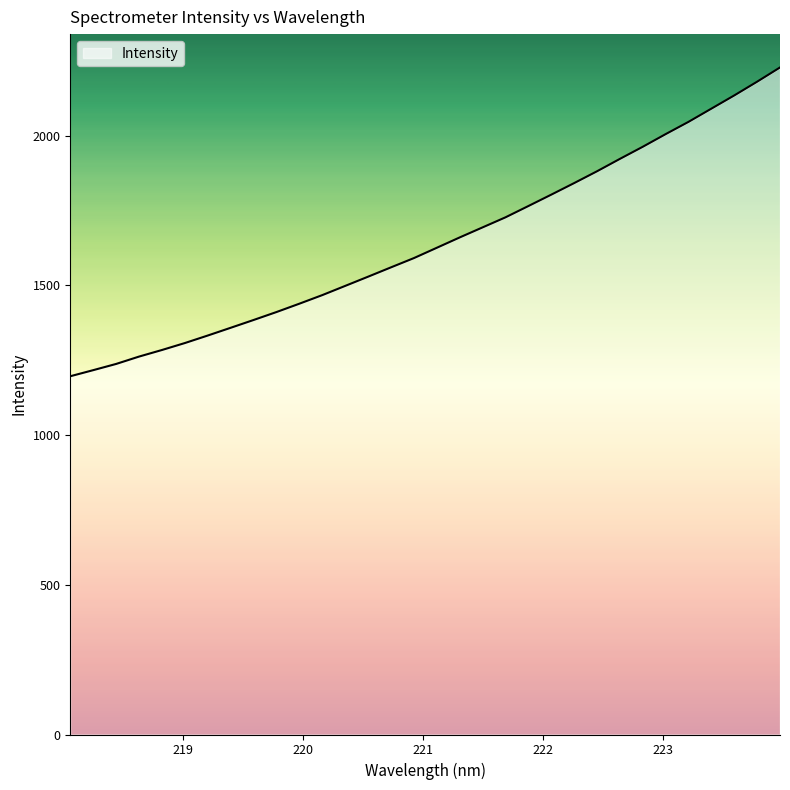

True or false: there are more than 2 points higher than both neighbors.

False